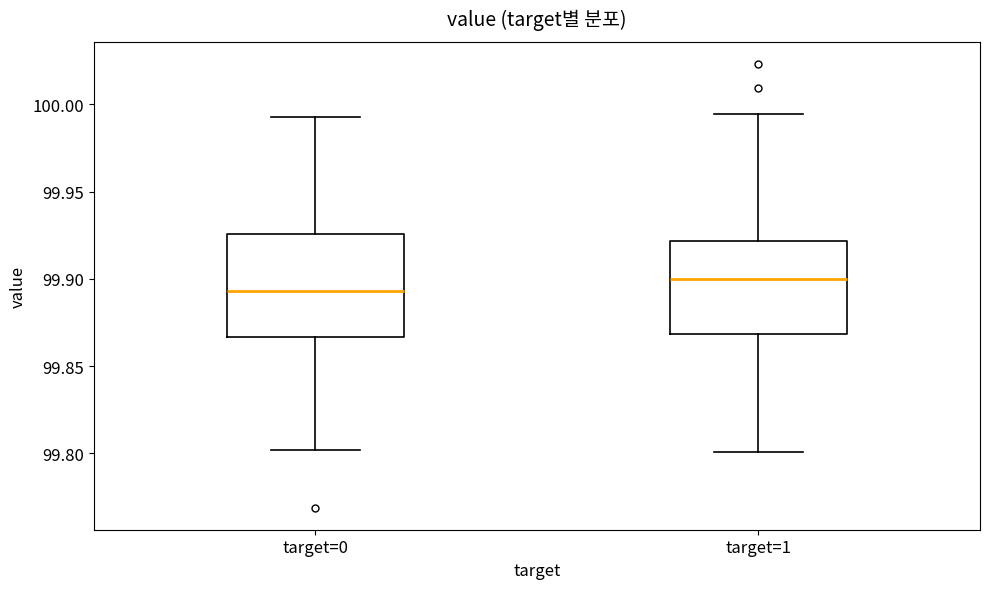

Which box is the tallest, from its lower edge to its upper edge?

target=0